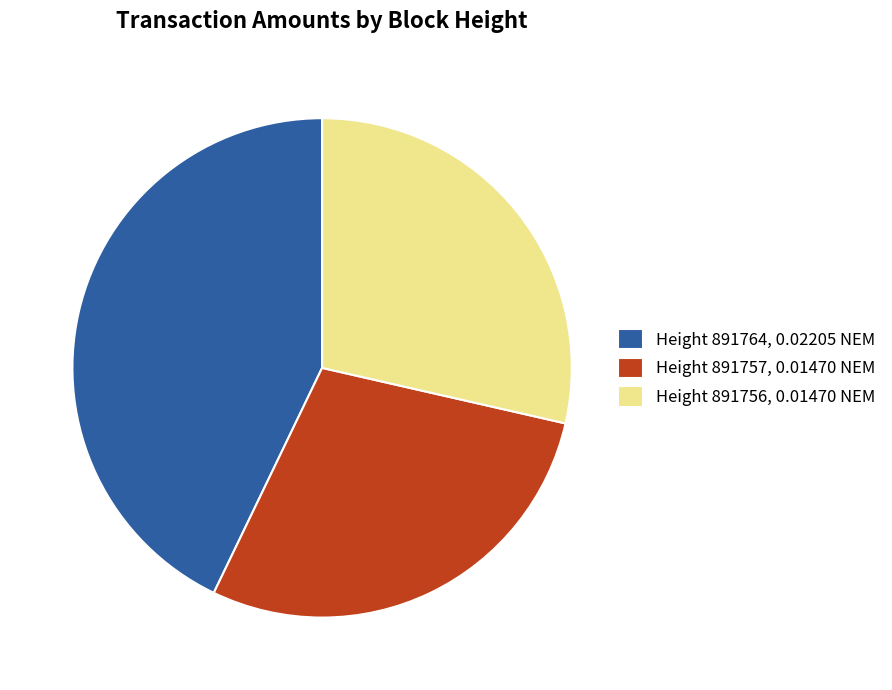

How many slices are in this pie chart?

3